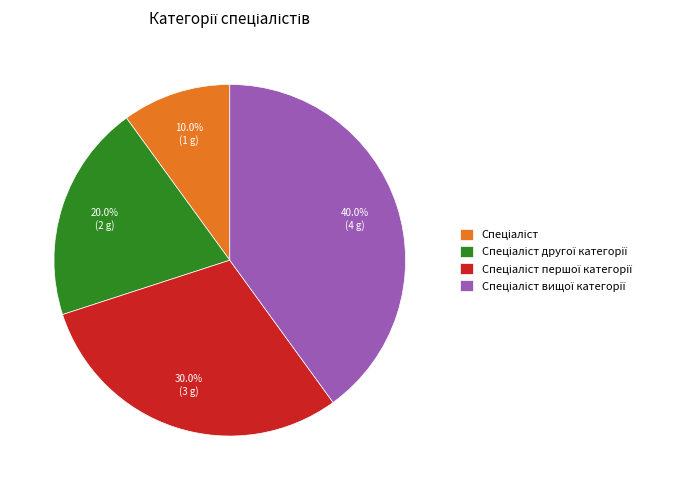

To the nearest percent, what is the average slice percentage?

25%